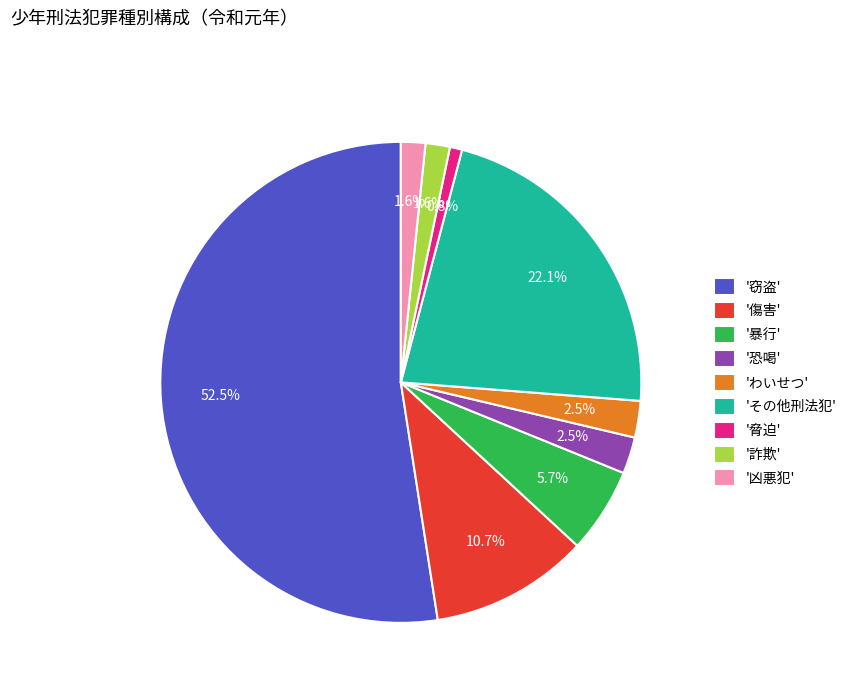

Which has a higher value, '恐喝' or '凶悪犯'?

'恐喝'